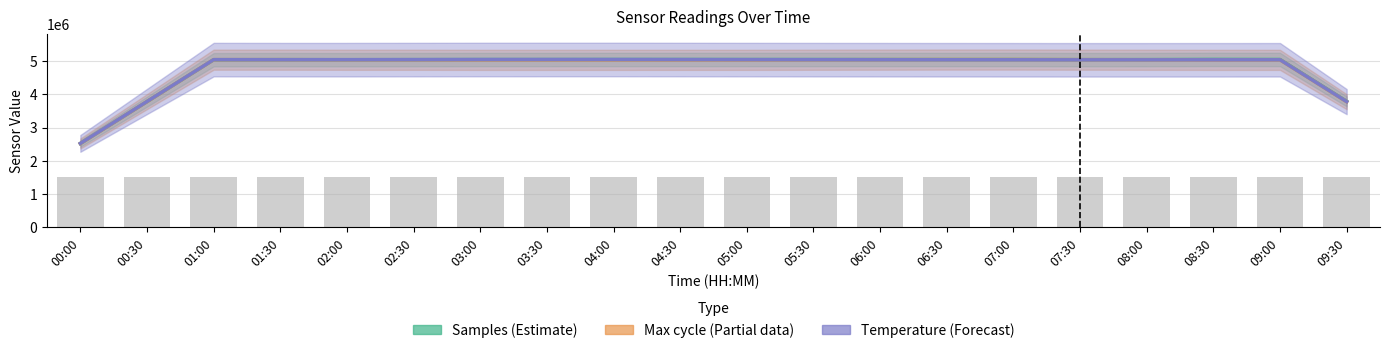

Read the Temperature (Forecast) value at 01:30.

5042265.9